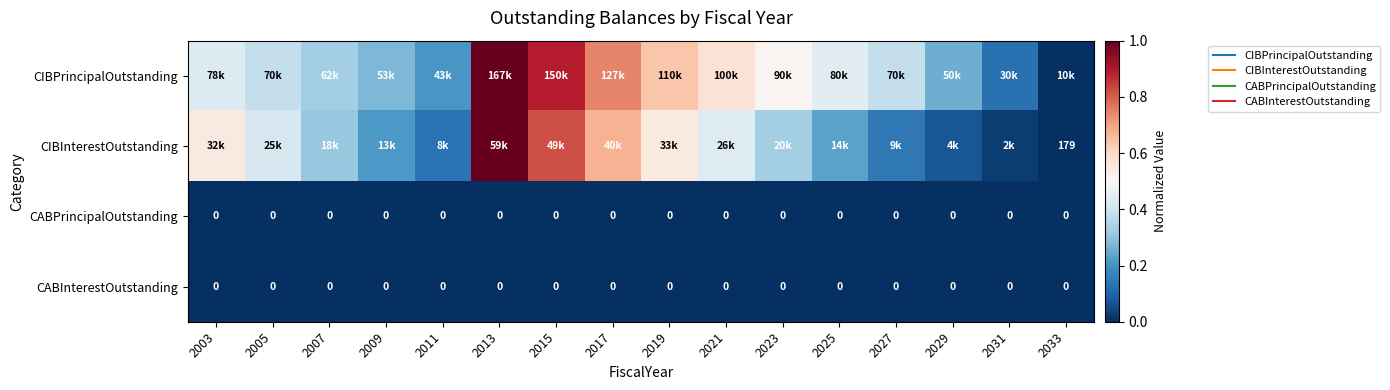

The CABPrincipalOutstanding series shows 0.0 at 2003. True or false?

True